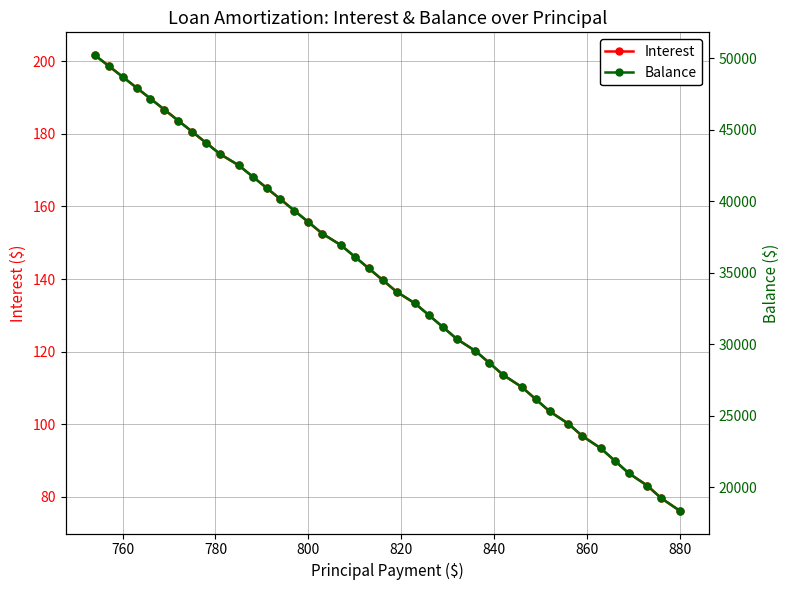

Which category has the lowest value in the Interest series?

880